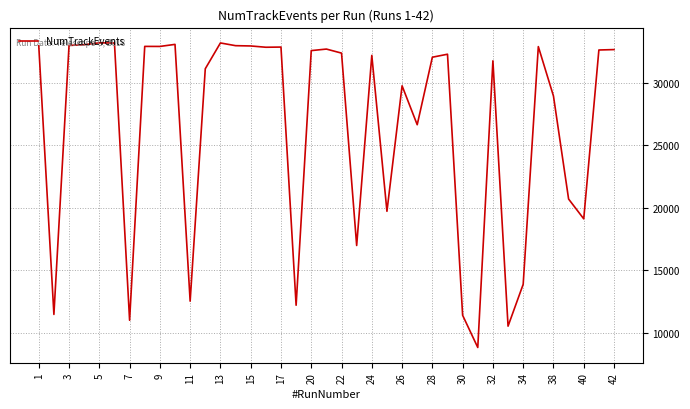

What is the maximum value shown in the chart?

33193